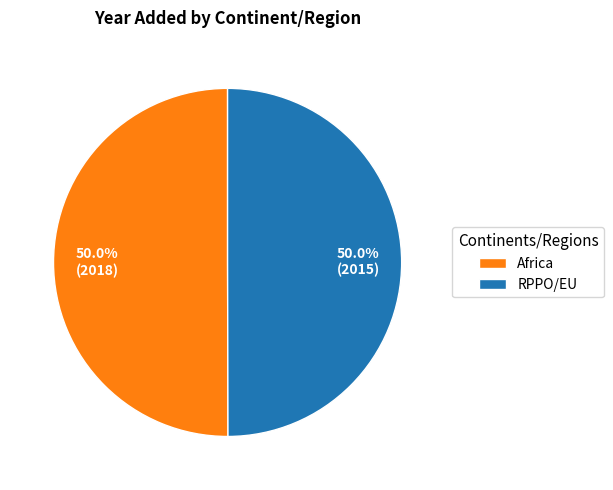

To the nearest percent, what percentage of the pie is Africa?

50%